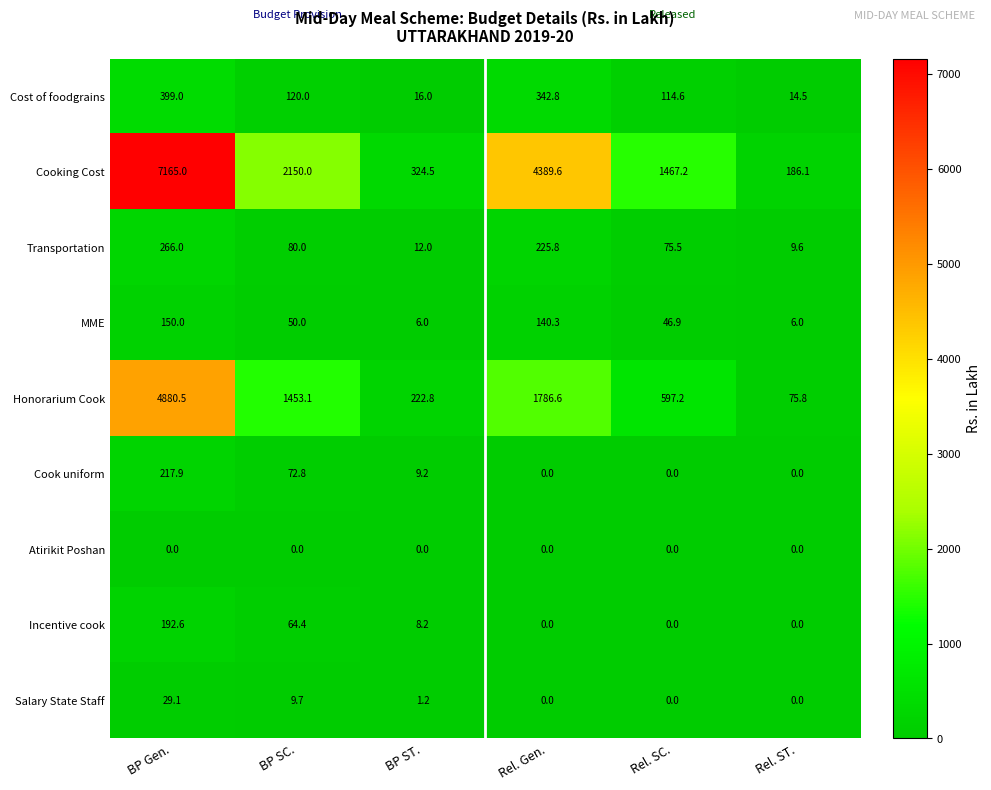

At which category is the sum across all series the highest?

BP Gen.